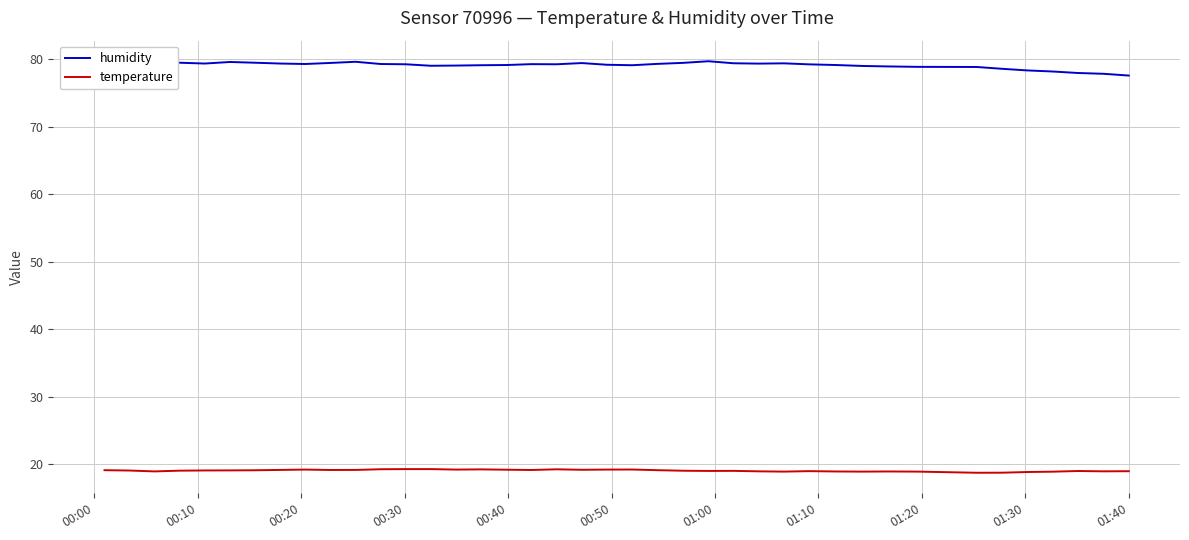

True or false: humidity and temperature cross at least once.

False